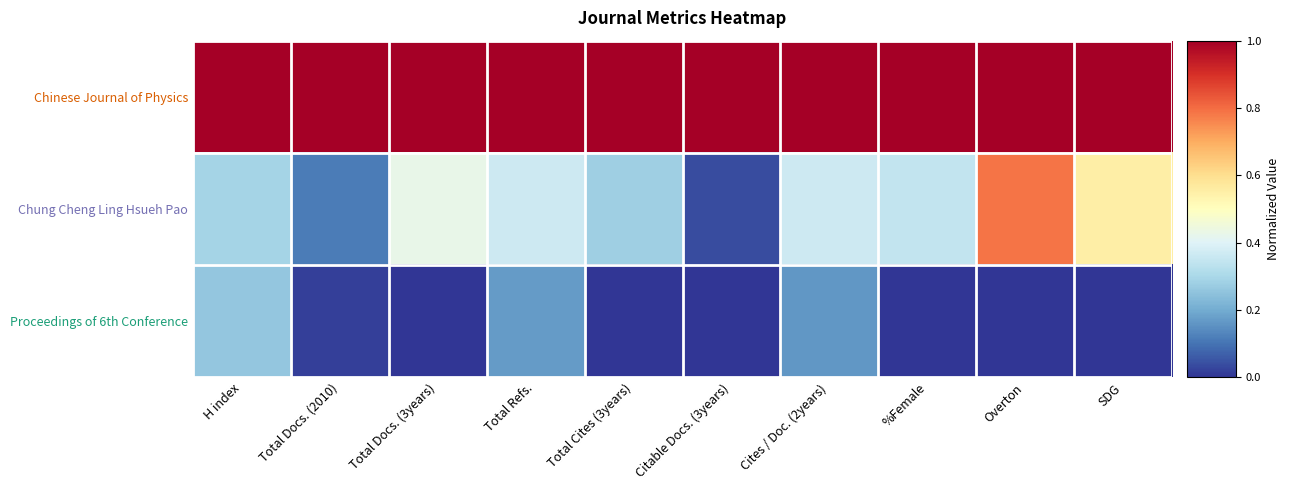

At how many categories does at least one series exceed 0?

10